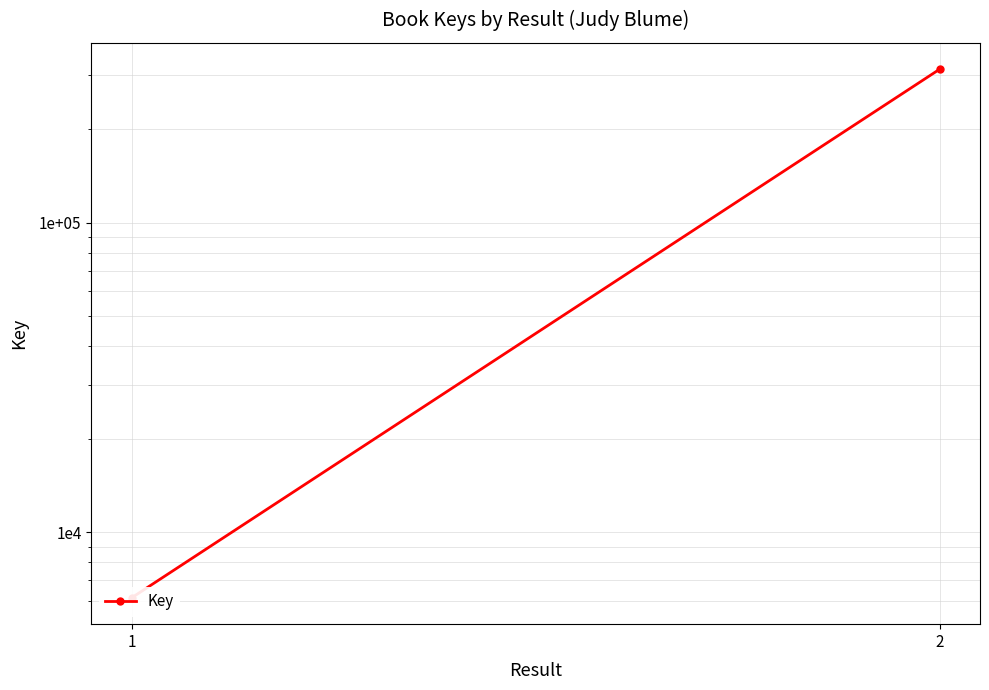

What is the approximate value at 1?

6152